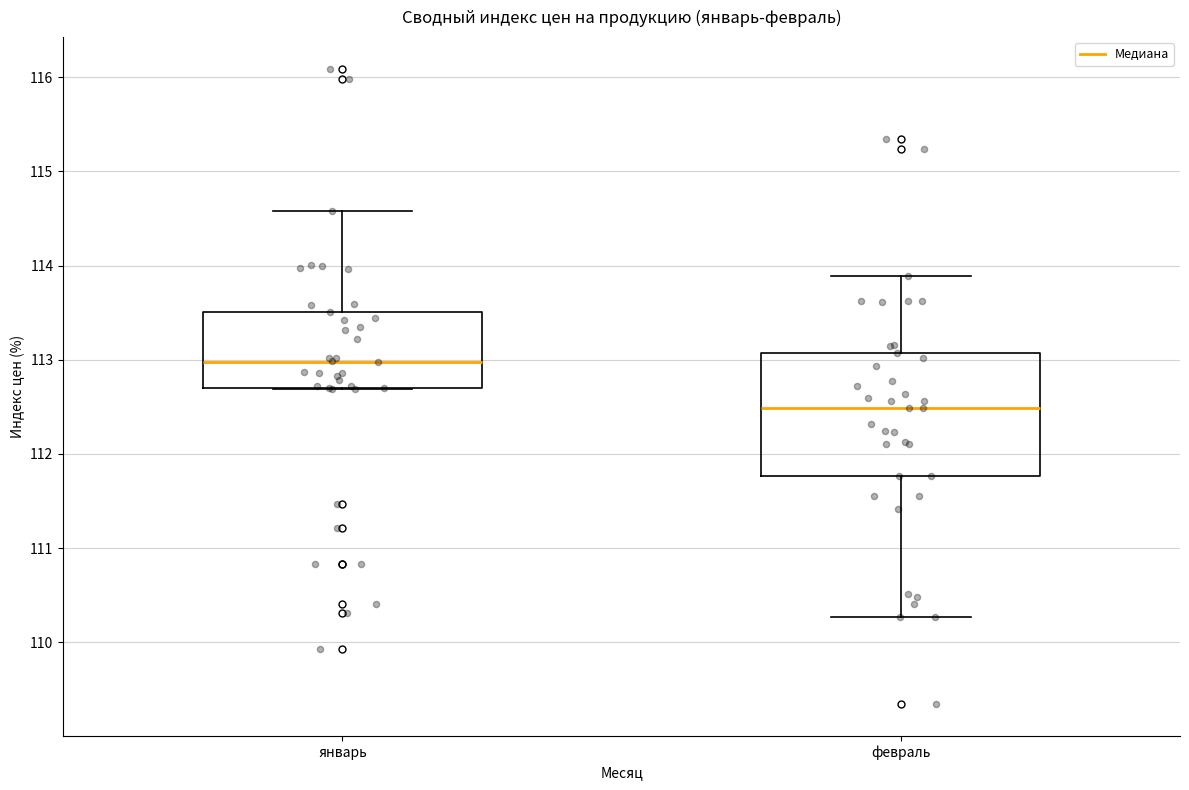

Where is the upper edge of the box for январь on the y-axis? The values are not printed on the chart, so give them approximately, as read against the axis.

113.5